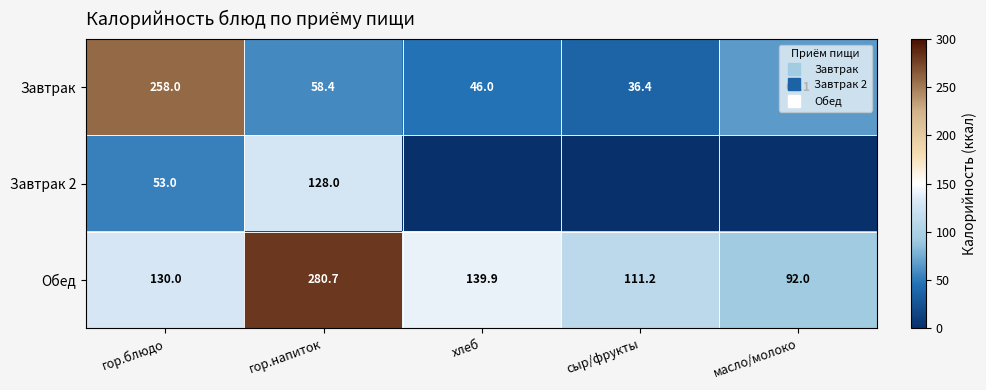

What is the difference between the maximum and minimum values in the Обед series?

188.7